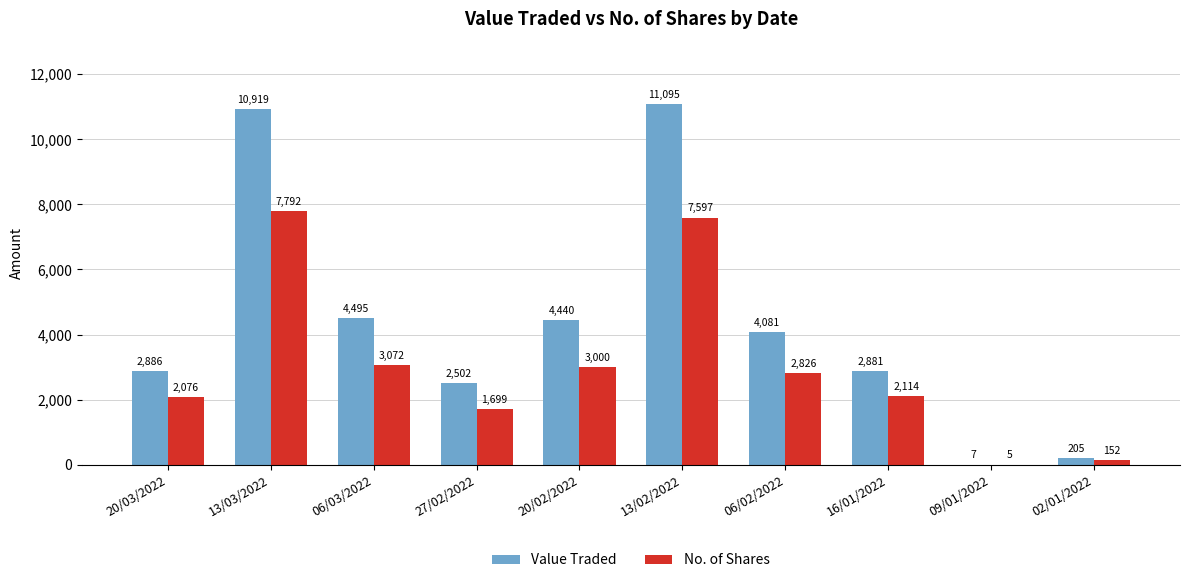

Which series has the widest spread of values?

Value Traded